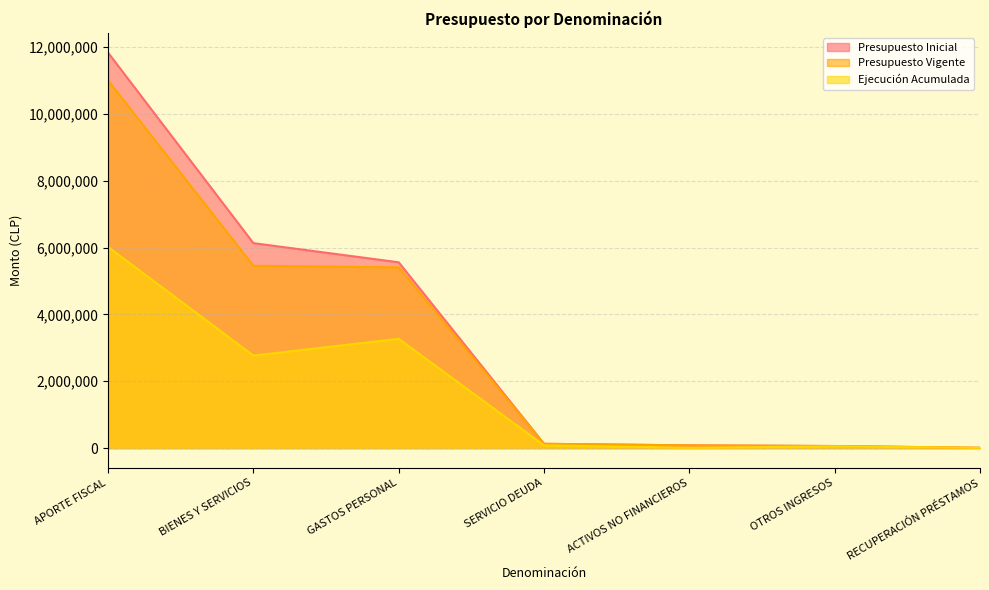

Which series has the widest spread of values?

Presupuesto Inicial